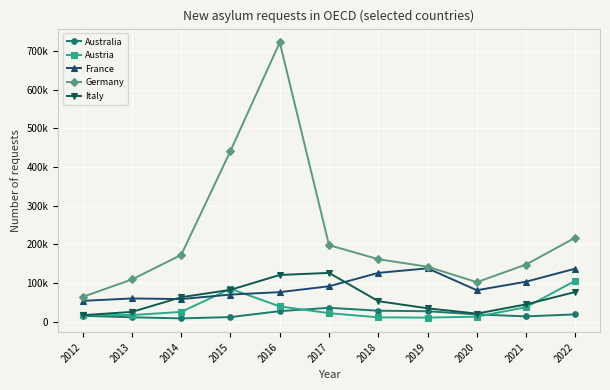

Which series changed the most between 2020 and 2022?

Germany